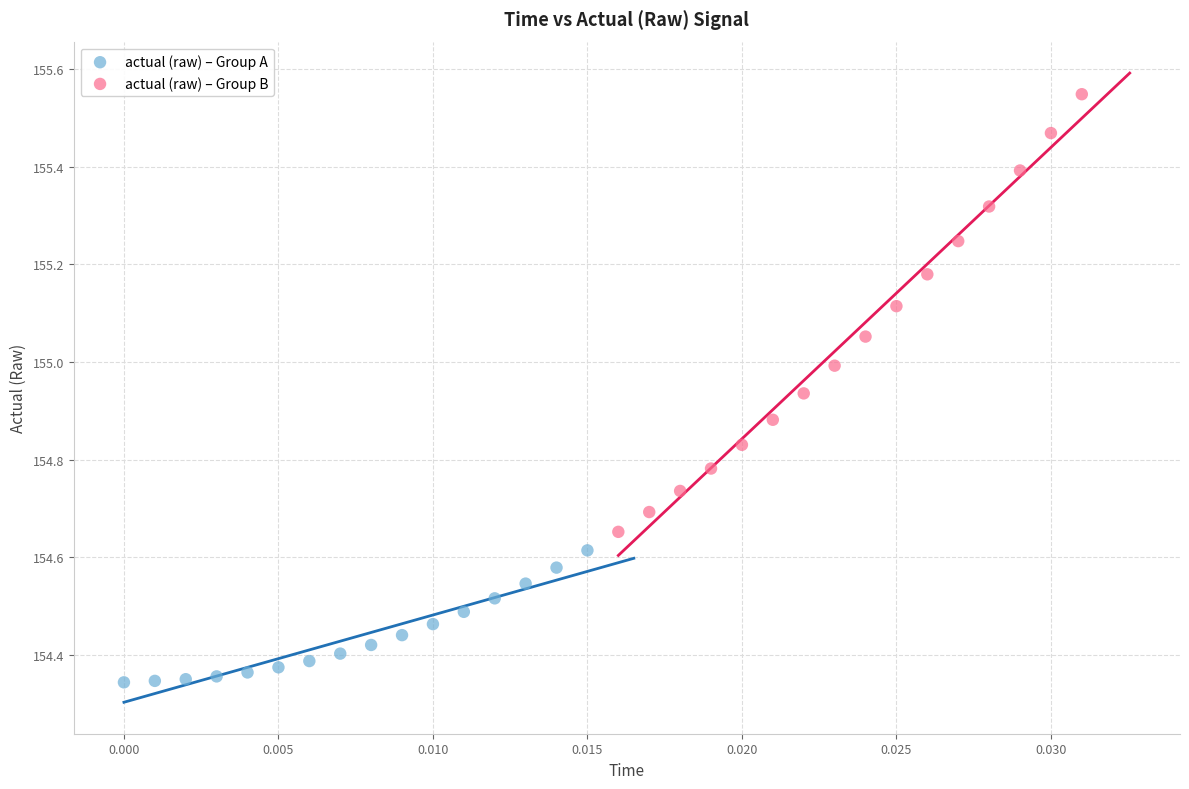

Which series contains the lowest Y value?

actual (raw) – Group A